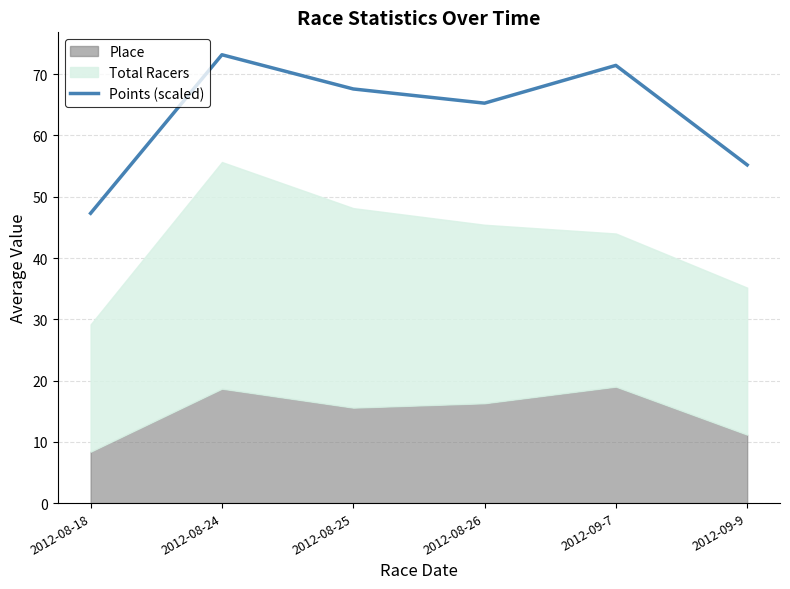

What is the difference between the maximum and minimum values?

25.9